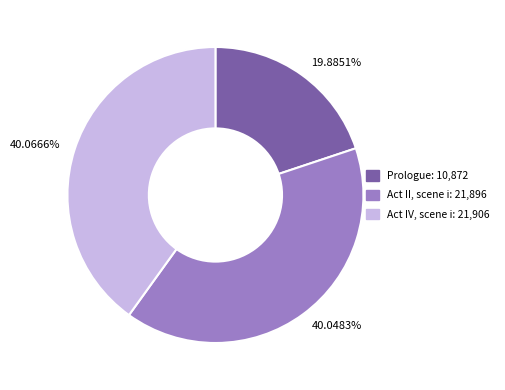

Do 19.8851% and 40.0666% together represent more than half of the pie?

Yes